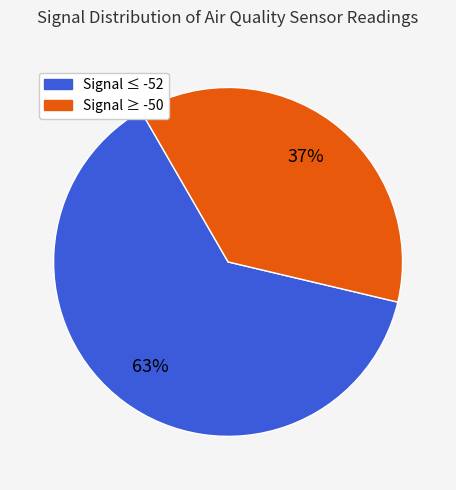

How many slices are in this pie chart?

2